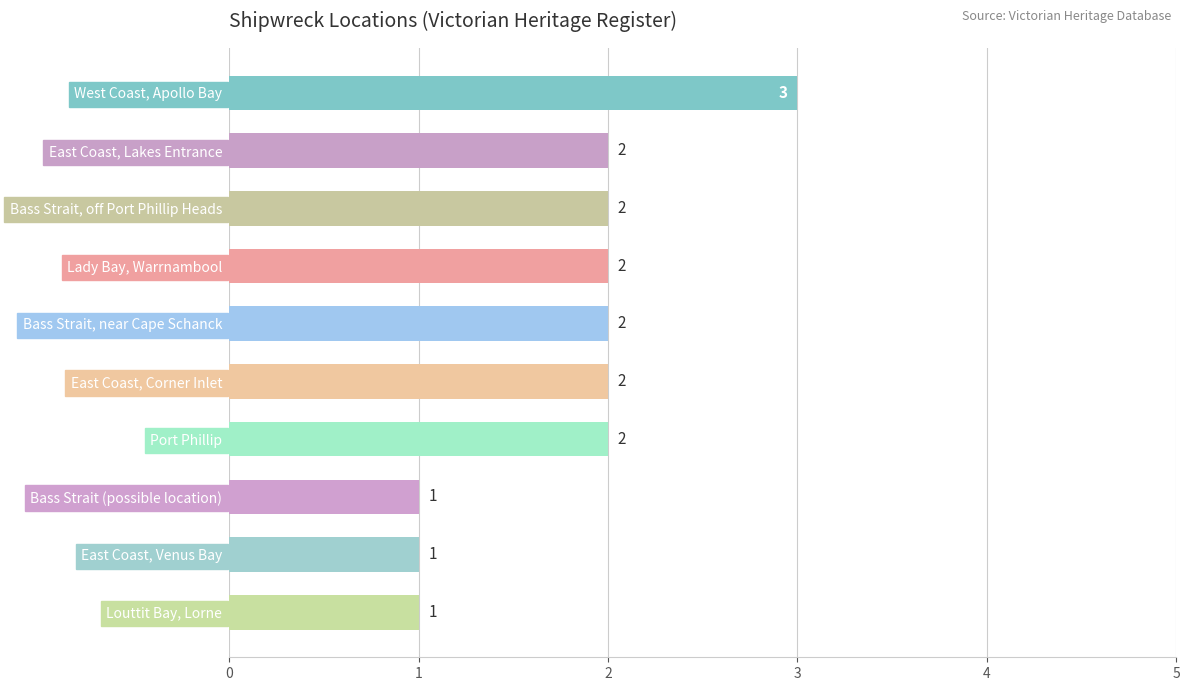

What is the value of the 8th bar from the top?

1